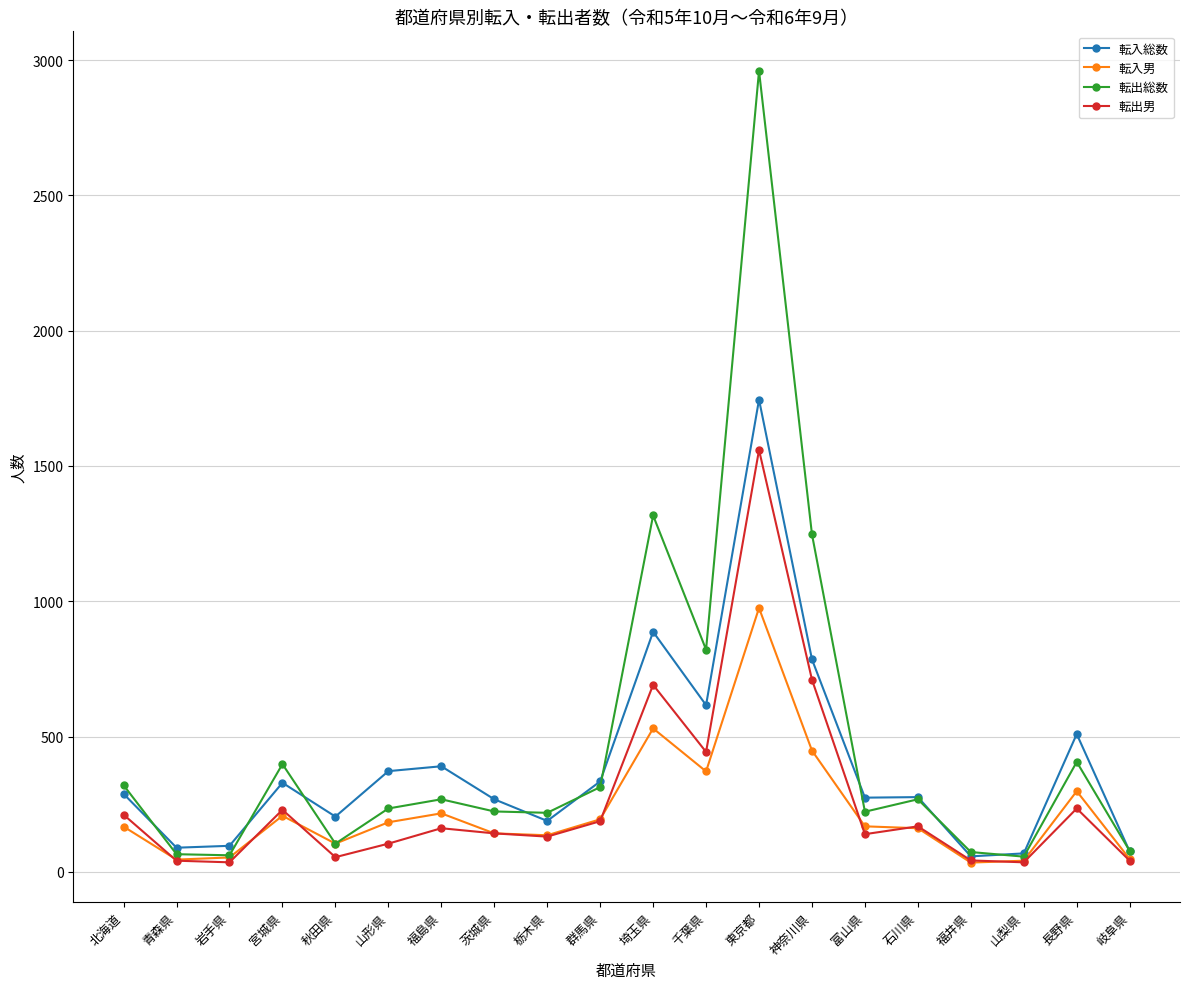

Between 山形県 and 東京都, which series saw the biggest shift?

転出総数